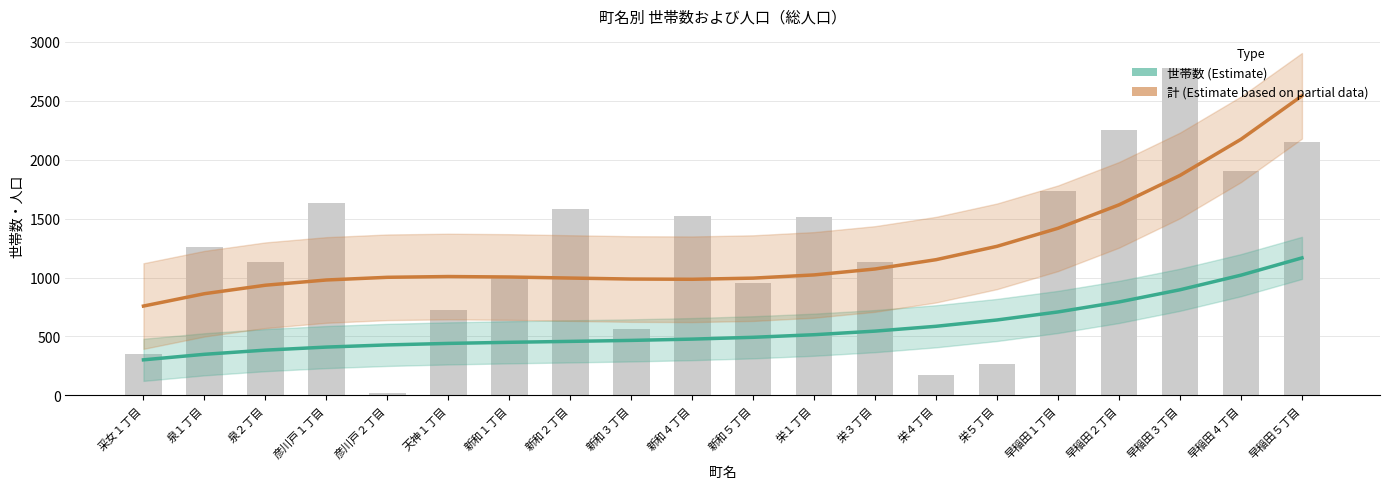

List the labels in order of value, smallest first.

彦川戸２丁目, 栄４丁目, 栄５丁目, 采女１丁目, 新和３丁目, 天神１丁目, 新和５丁目, 新和１丁目, 栄３丁目, 泉２丁目, 泉１丁目, 栄１丁目, 新和４丁目, 新和２丁目, 彦川戸１丁目, 早稲田１丁目, 早稲田４丁目, 早稲田５丁目, 早稲田２丁目, 早稲田３丁目